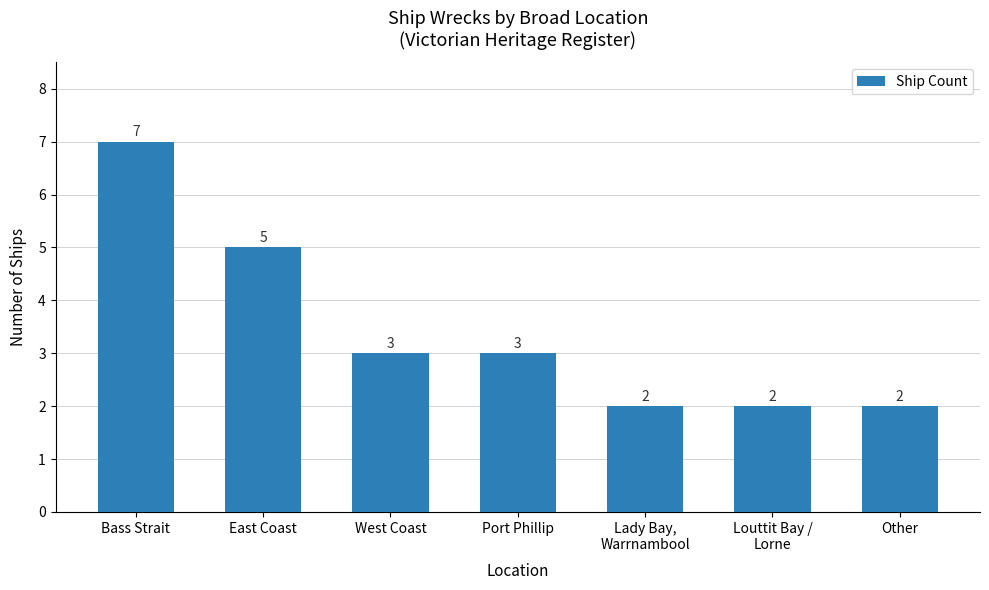

What is the difference between the values at Louttit Bay /
Lorne and Port Phillip?

1